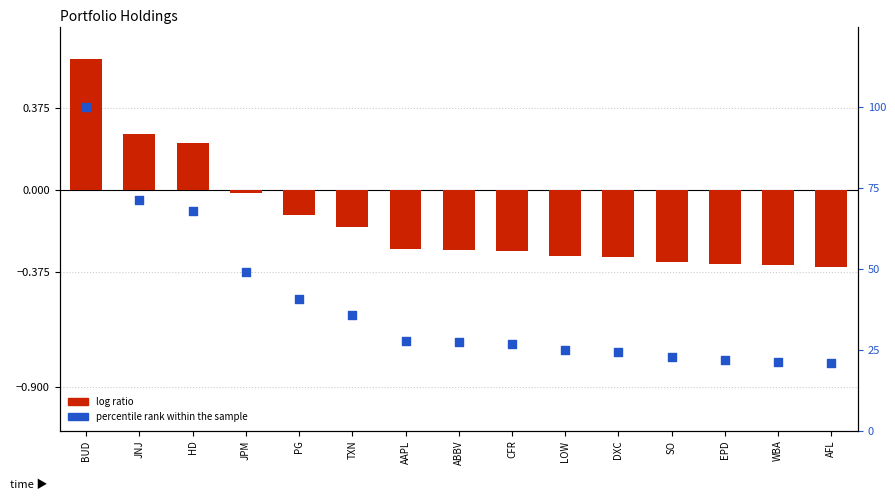

Which series reaches the maximum Y coordinate?

percentile rank within the sample